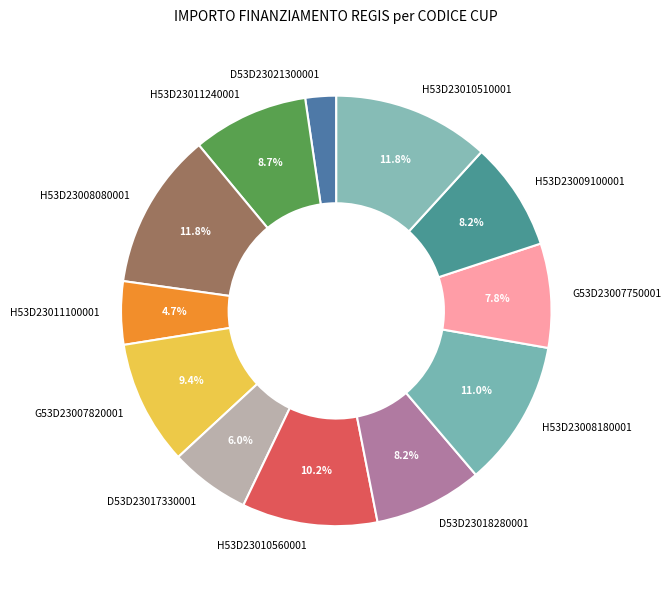

Count the number of slices in the pie.

12